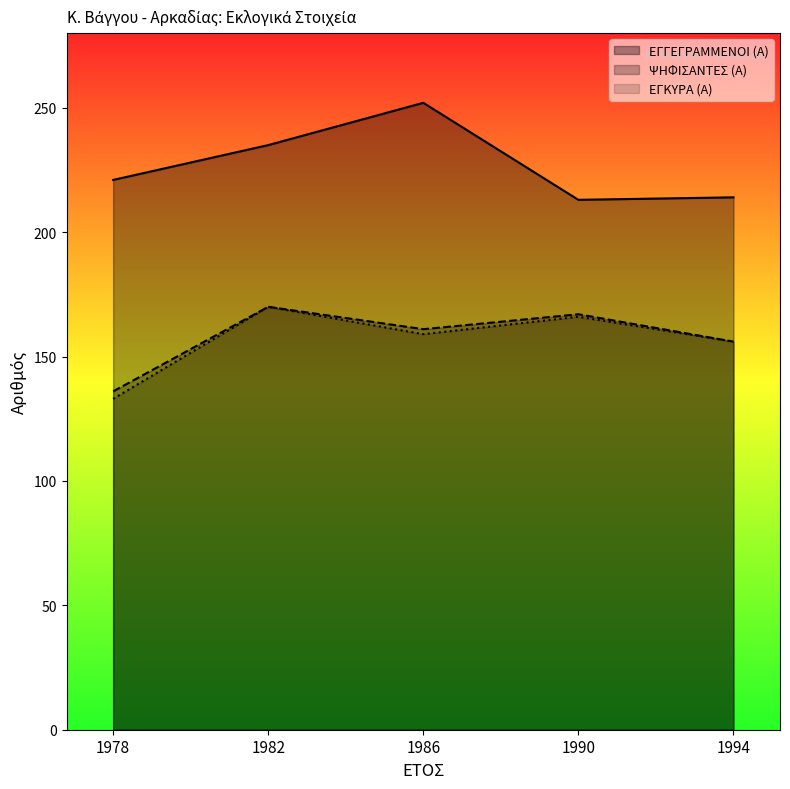

True or false: ΨΗΦΙΣΑΝΤΕΣ (Α) and ΕΓΚΥΡΑ (Α) intersect in this chart.

False